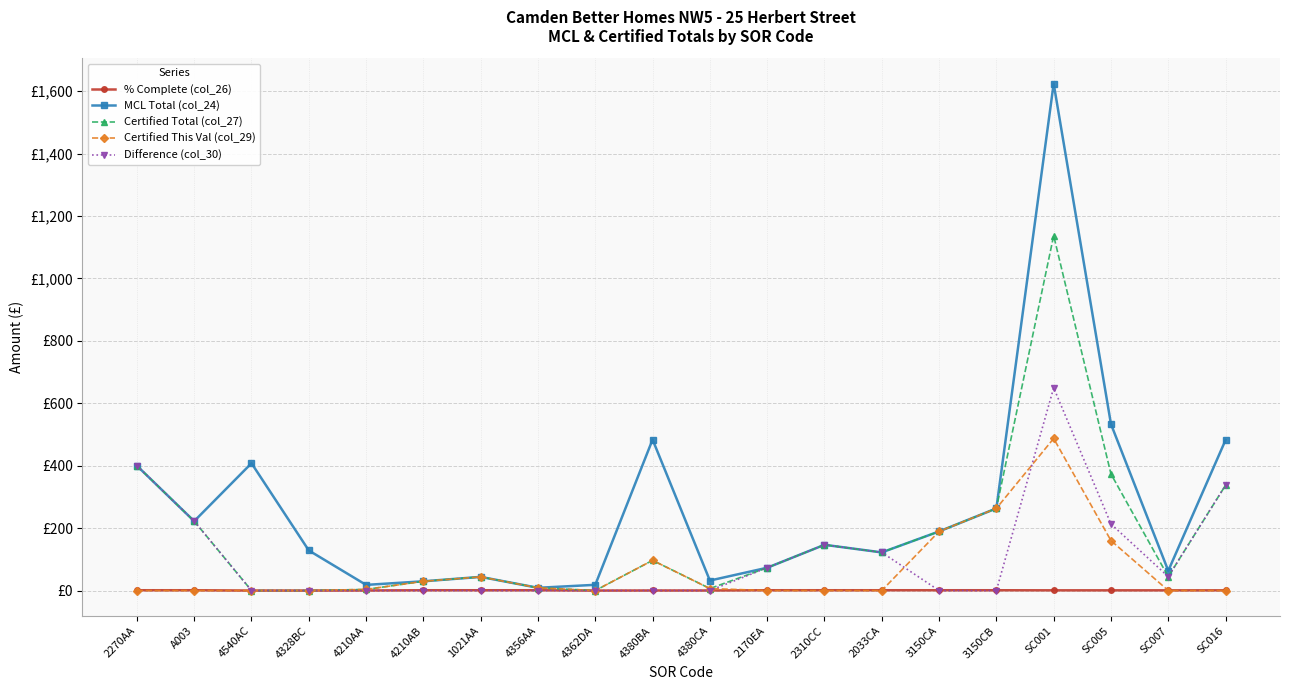

Does the chart have visible grid lines?

Yes